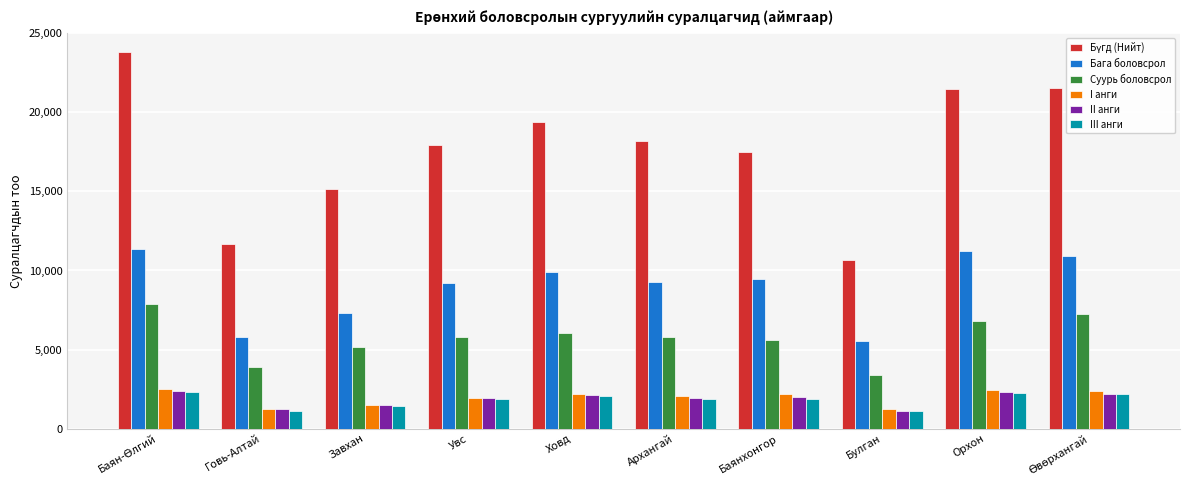

What is the highest value of the Суурь боловсрол series?

7853